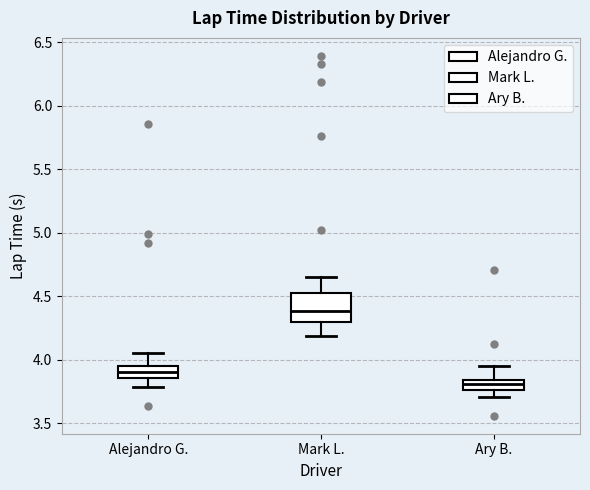

Comparing the boxes themselves (not the whiskers), which one is the tallest?

Mark L.